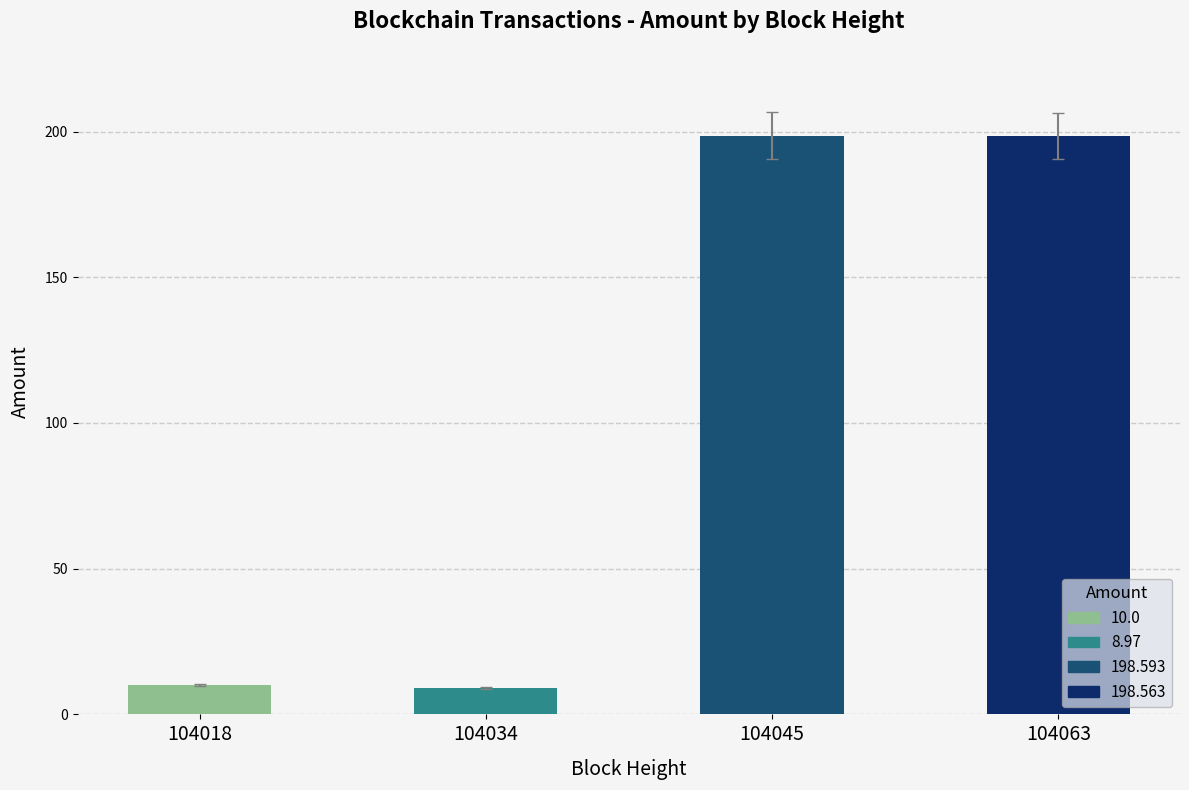

Rank the categories by value from highest to lowest.

104045, 104063, 104018, 104034